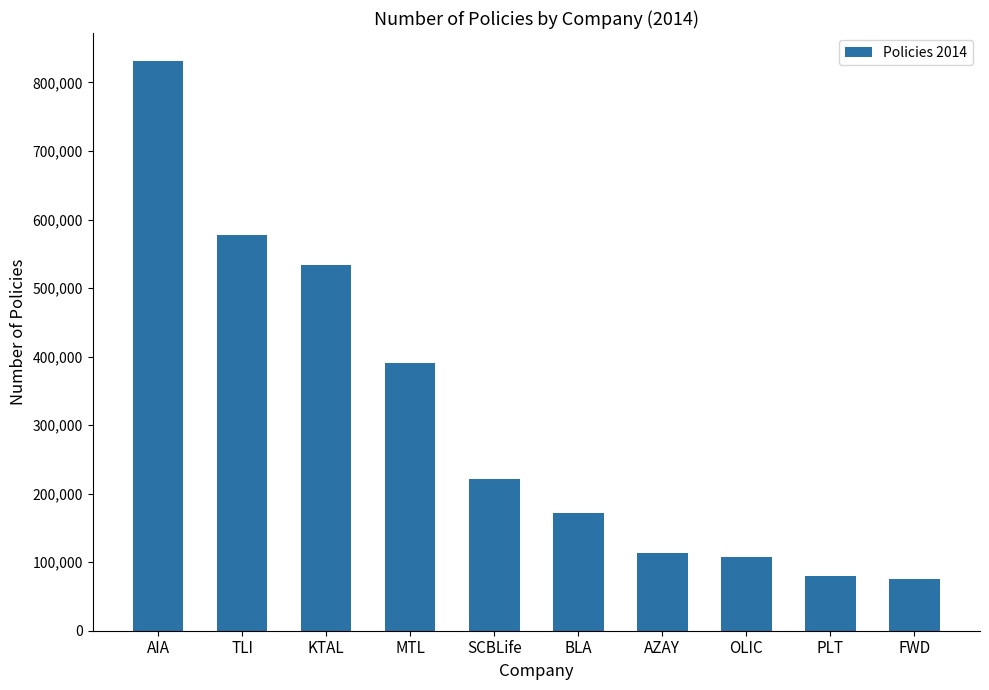

The value at AIA is 830665. True or false?

True